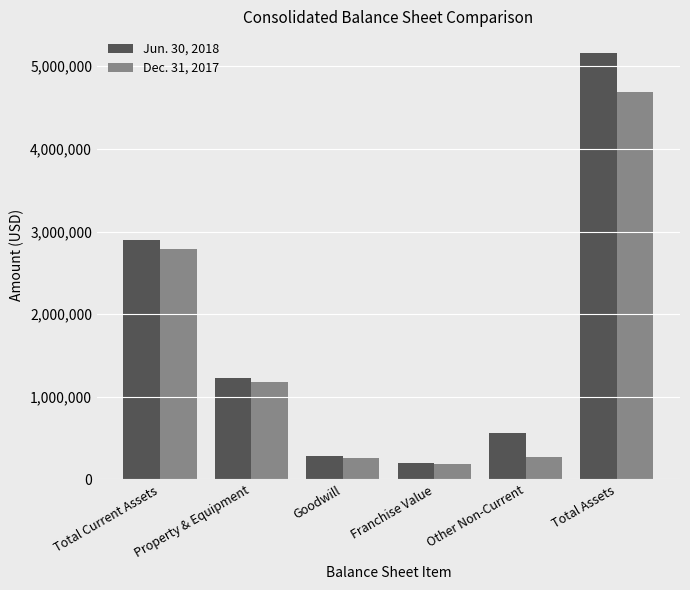

What is the label of the 6th bar from the right?

Total Current Assets